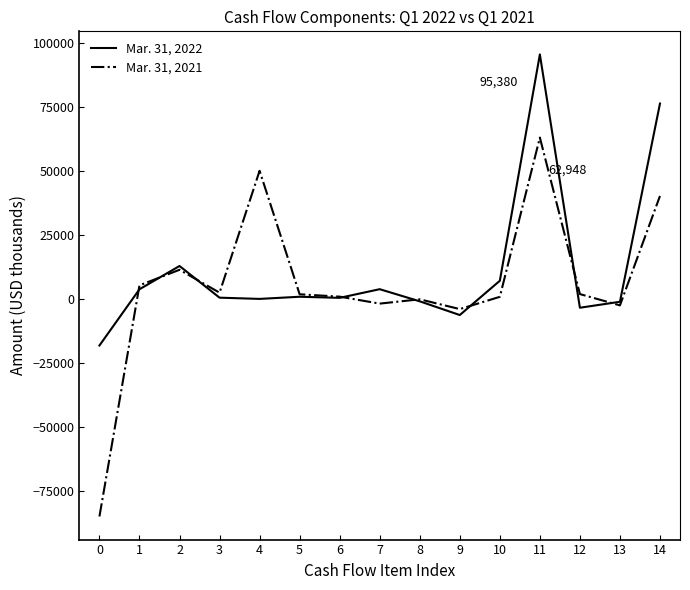

What is the minimum value for Mar. 31, 2022?

-18185